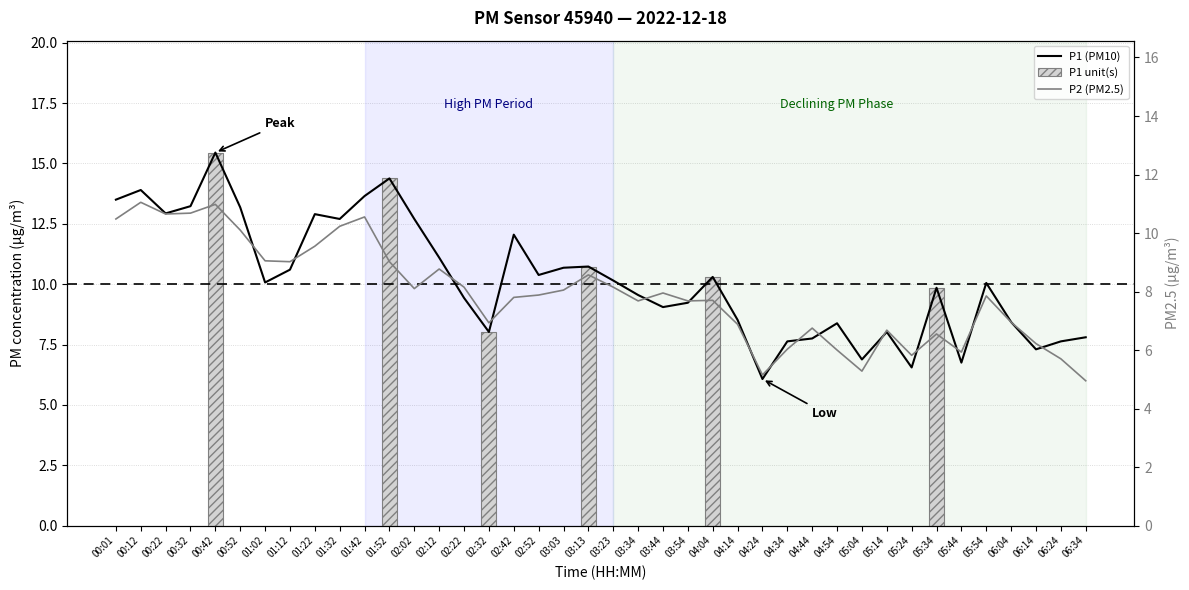

How many data points in P2 are above 7?

25